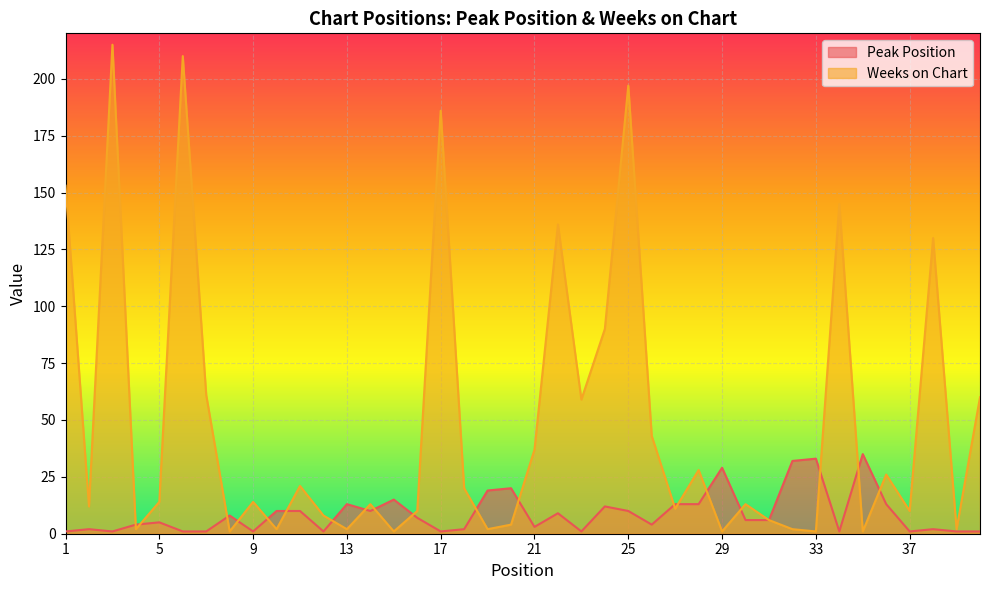

The value of Weeks on Chart at 27 is 11. True or false?

True